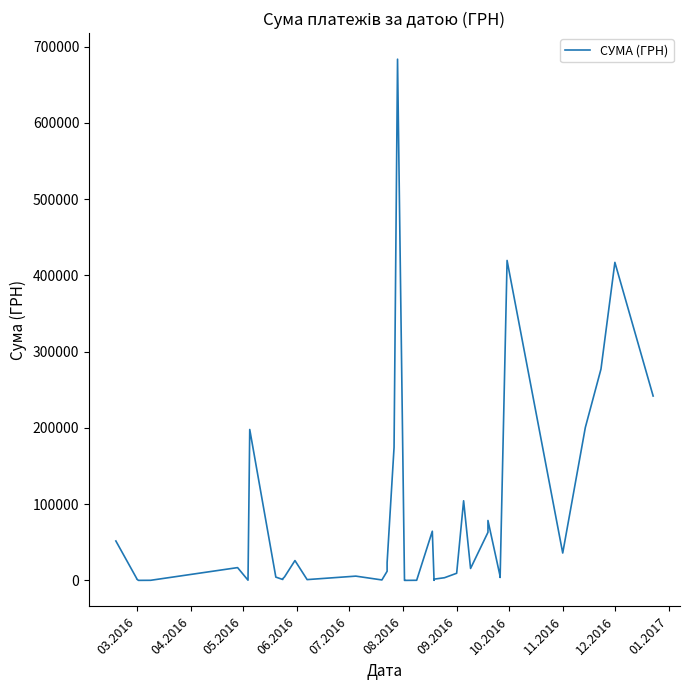

Count the number of data series in this chart.

1